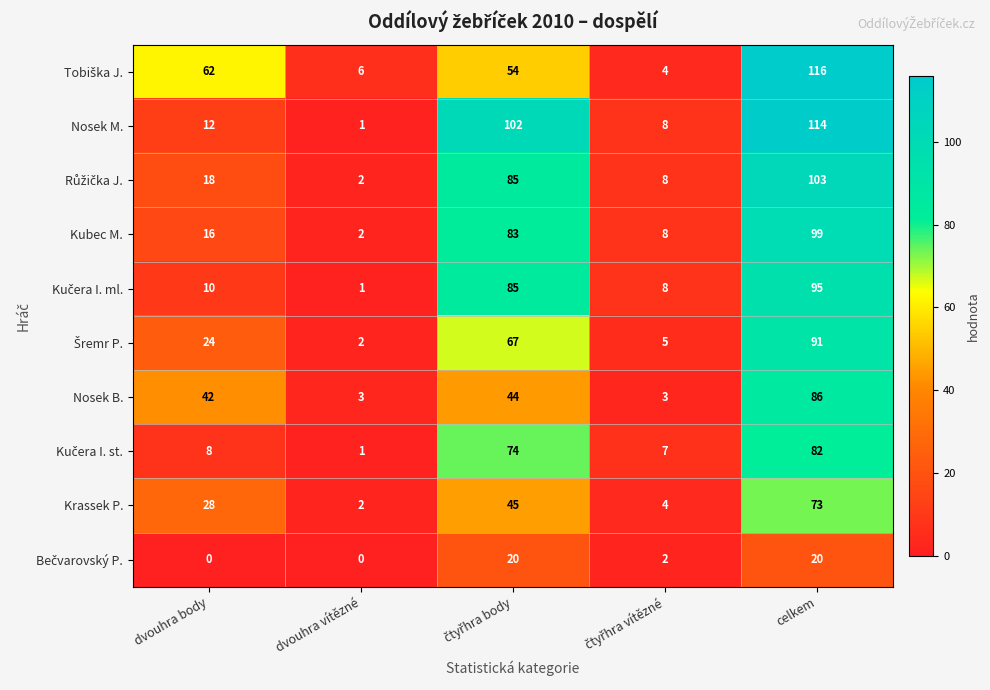

What is the total value across all series at dvouhra body?

220